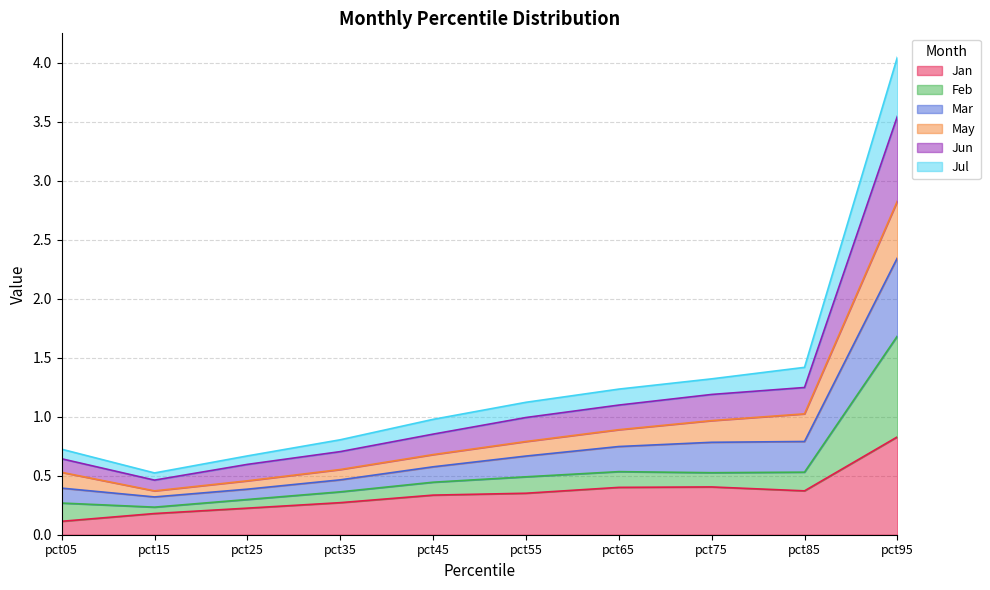

What is the total value across all series at pct35?

0.8